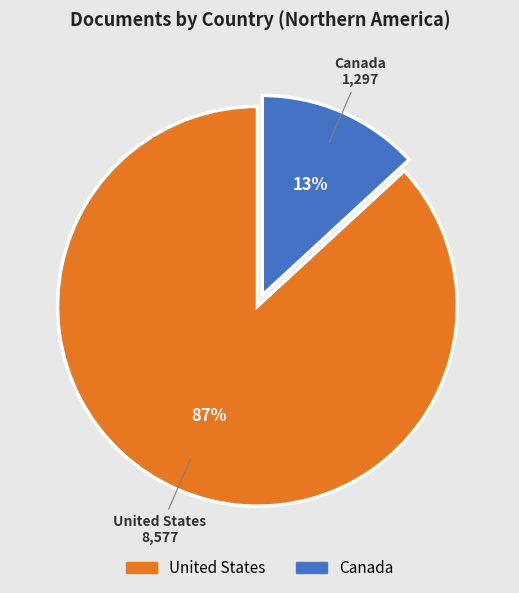

To the nearest percent, what is the combined percentage of Canada and United States?

100%